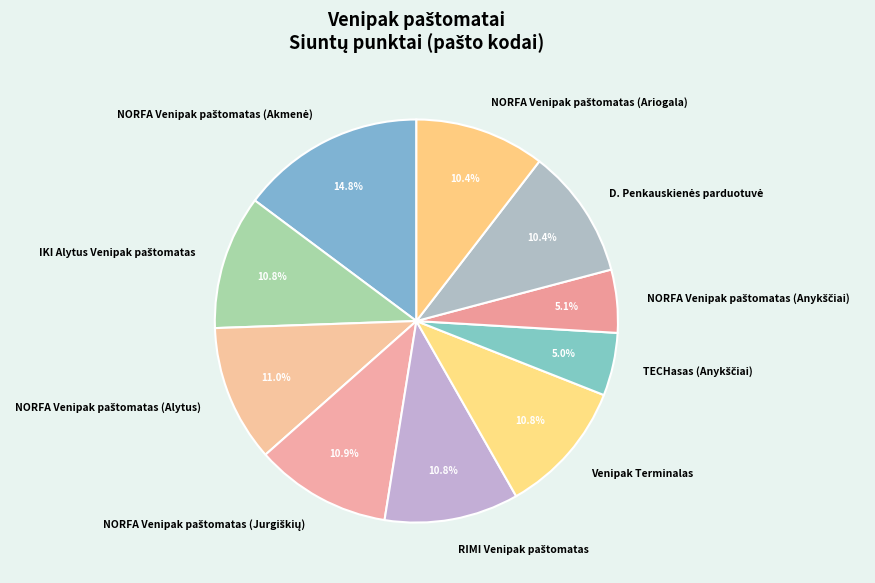

Is there any slice that represents more than half of the pie?

No